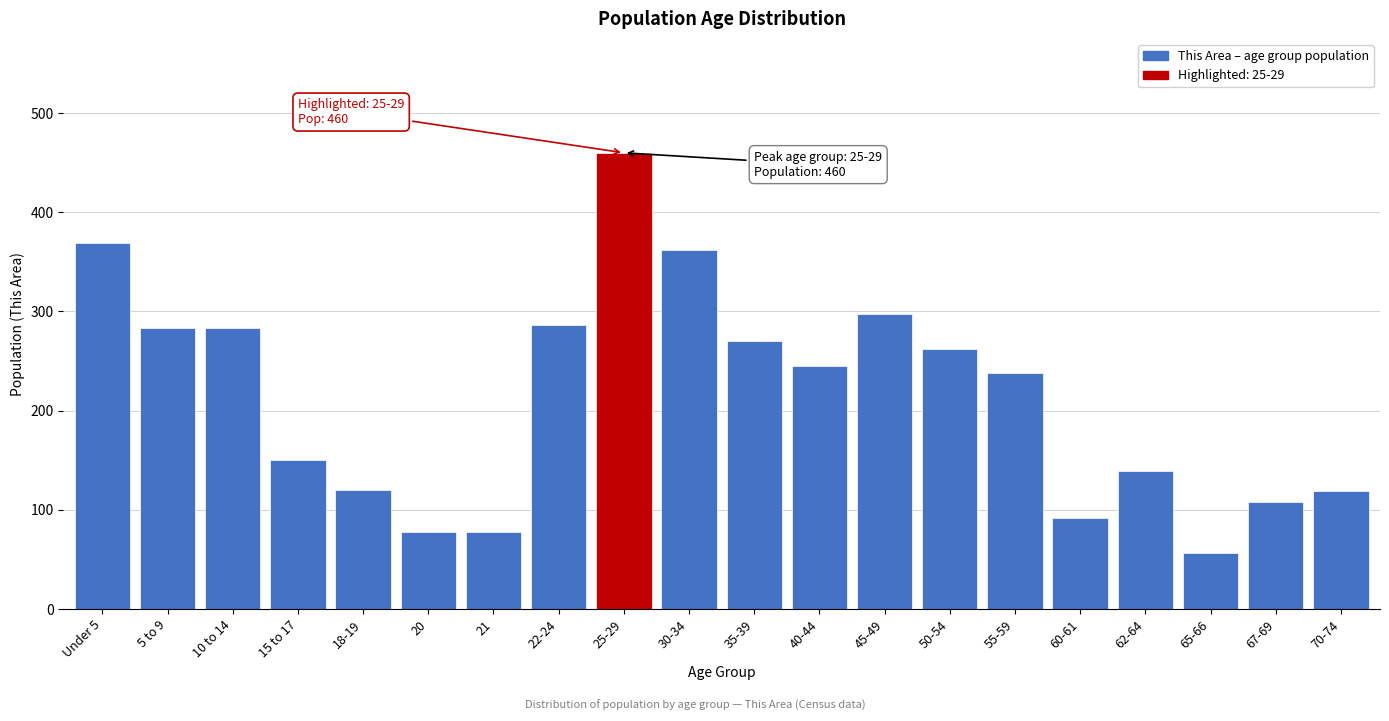

What is the difference between the second highest and second lowest values?

291